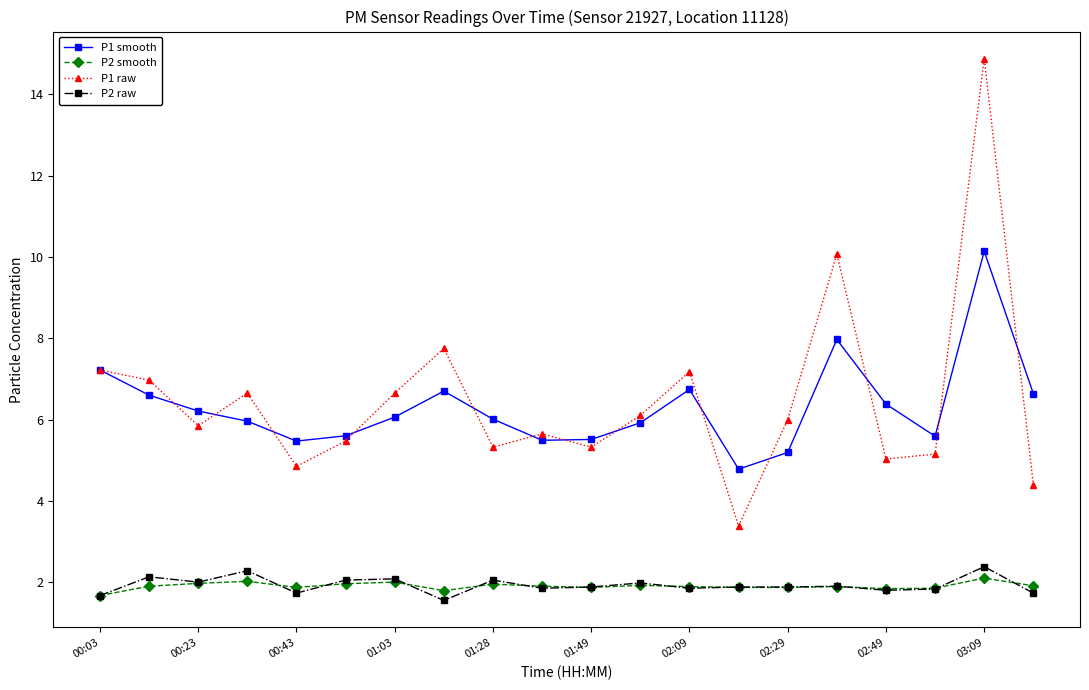

Does the chart display data point markers on the line(s)?

Yes